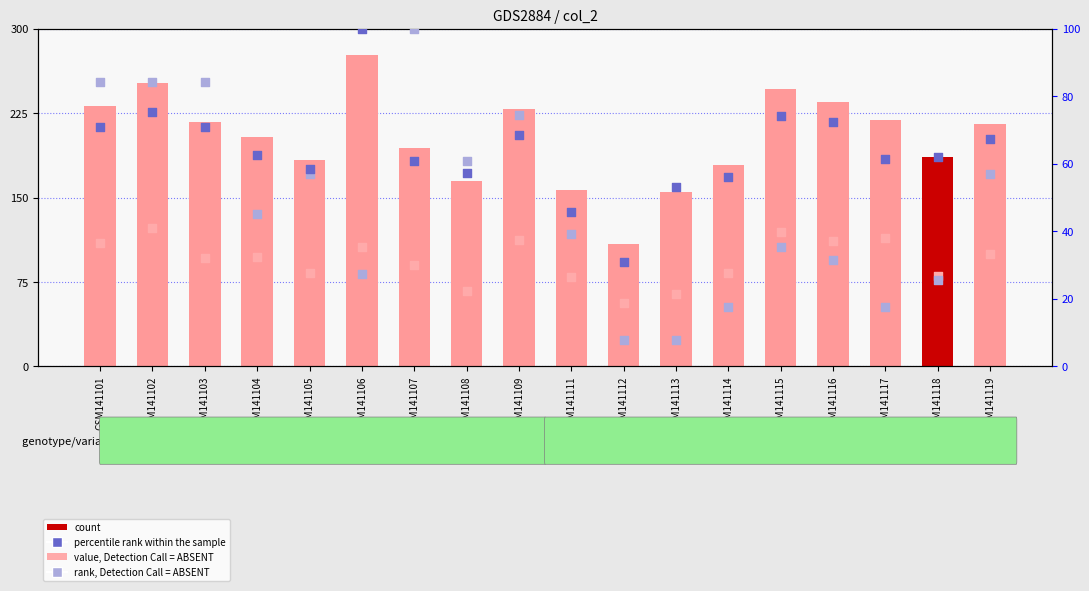

Which series has the largest Y range (max minus min)?

count